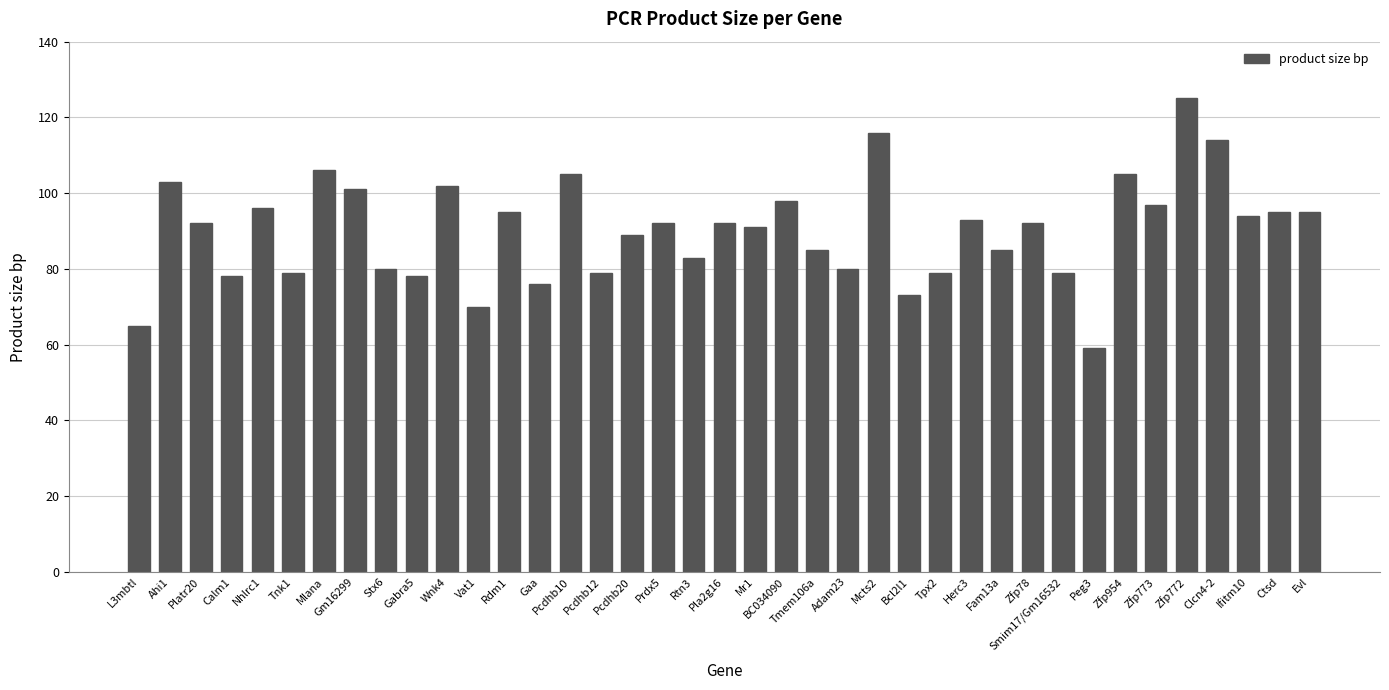

The chart shows a value of 36 at Gabra5. True or false?

False